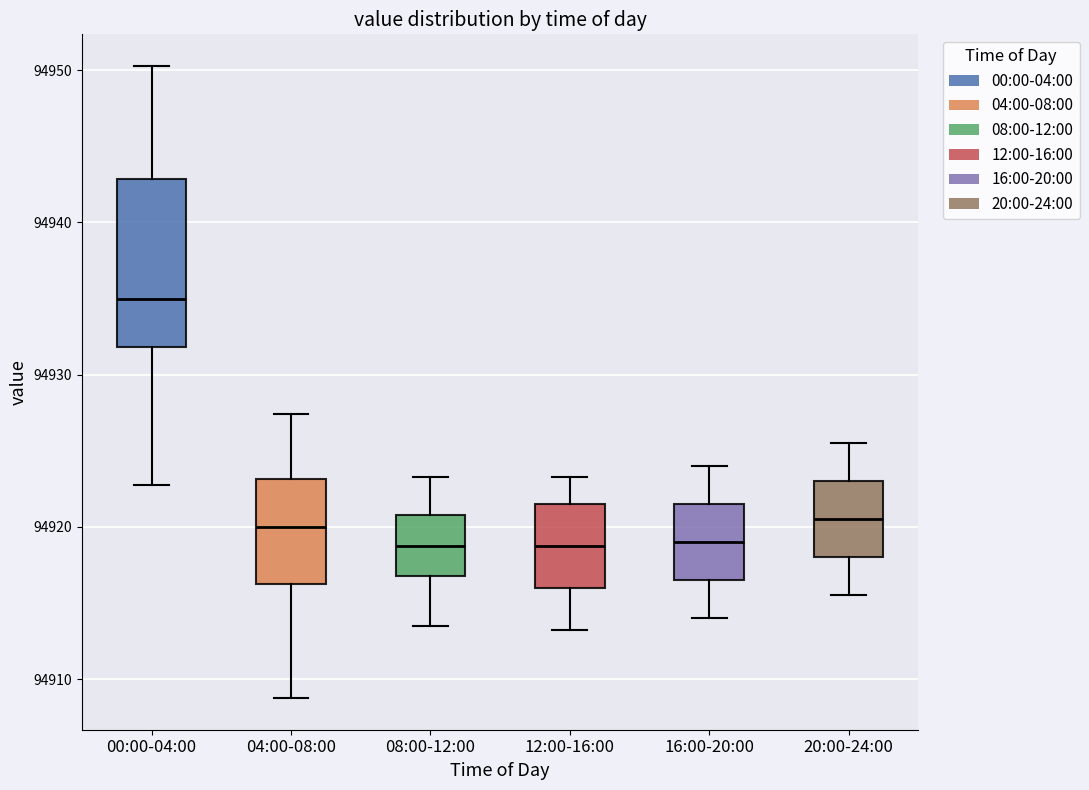

Where does the median line of the box for 16:00-20:00 sit on the y-axis? The values are not printed on the chart, so give them approximately, as read against the axis.

94919